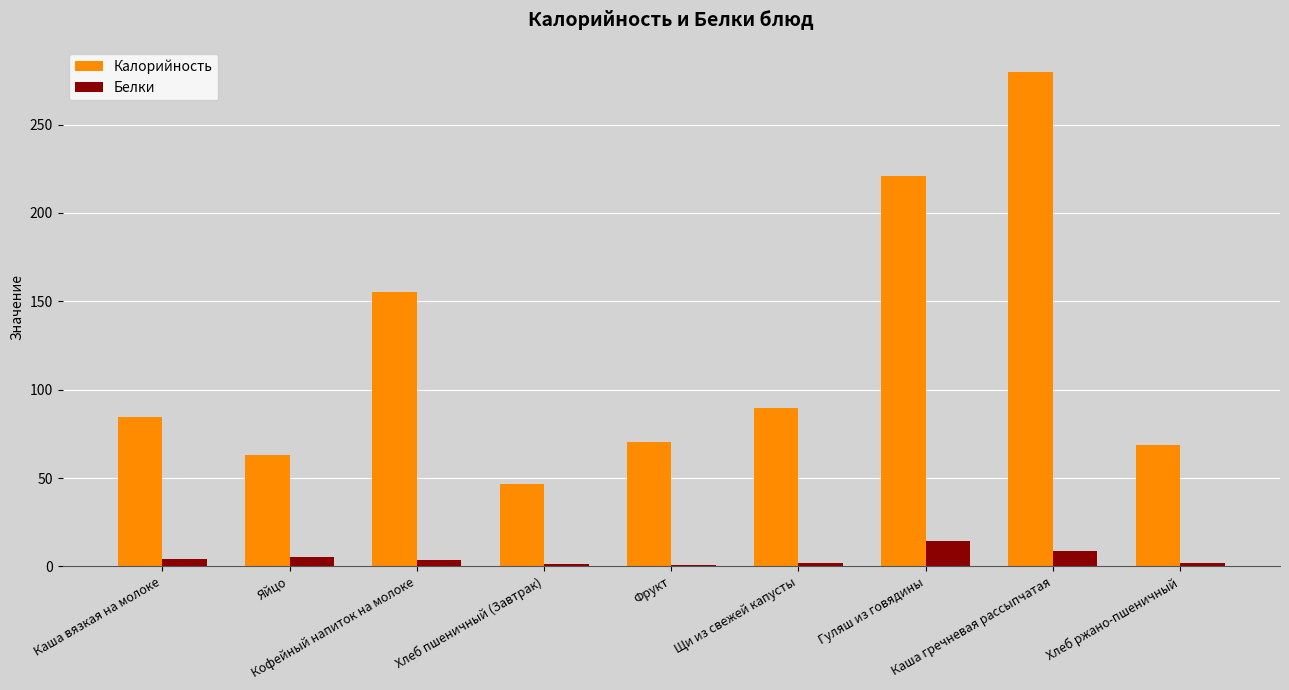

At which label does Калорийность reach its peak?

Каша гречневая рассыпчатая